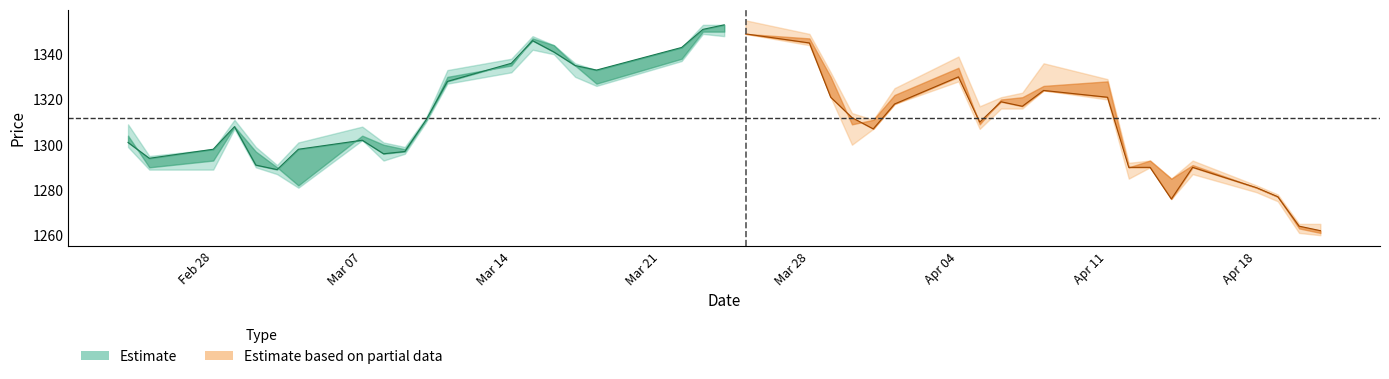

True or false: Close (seg2) has a value of 2177 at 15.

False